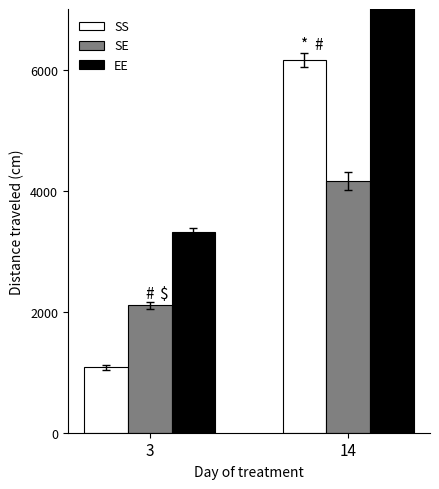

At how many categories does at least one series exceed 4656?

1